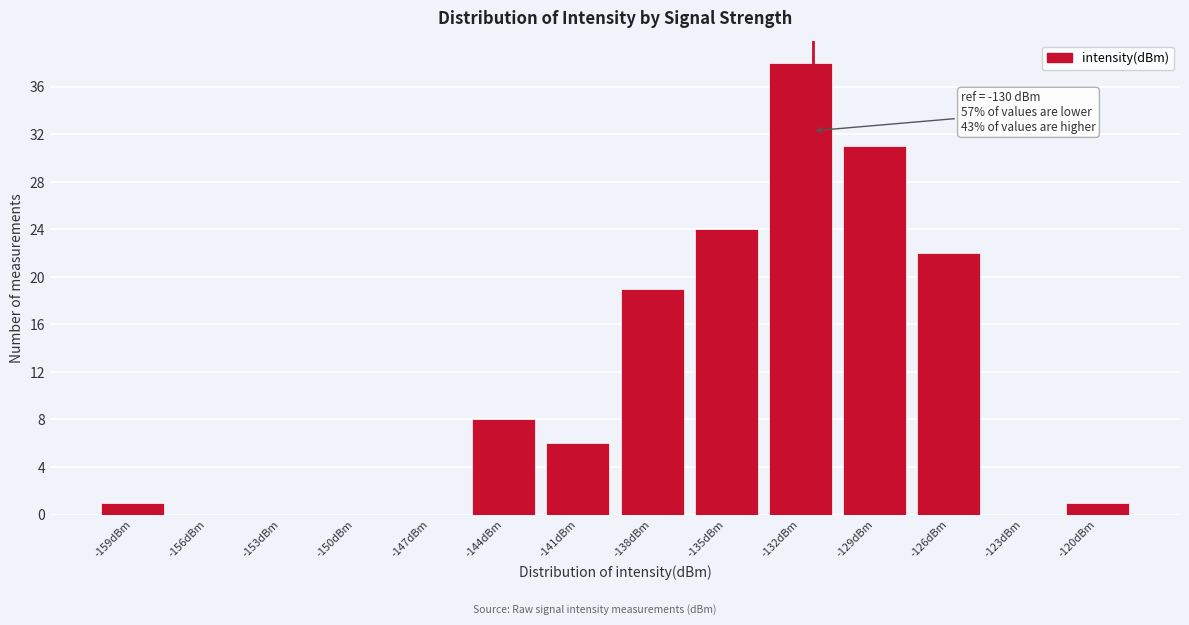

Reading right to left, list all the values displayed in this chart.

-120dBm=1	-123dBm=0	-126dBm=22	-129dBm=31	-132dBm=38	-135dBm=24	-138dBm=19	-141dBm=6	-144dBm=8	-147dBm=0	-150dBm=0	-153dBm=0	-156dBm=0	-159dBm=1